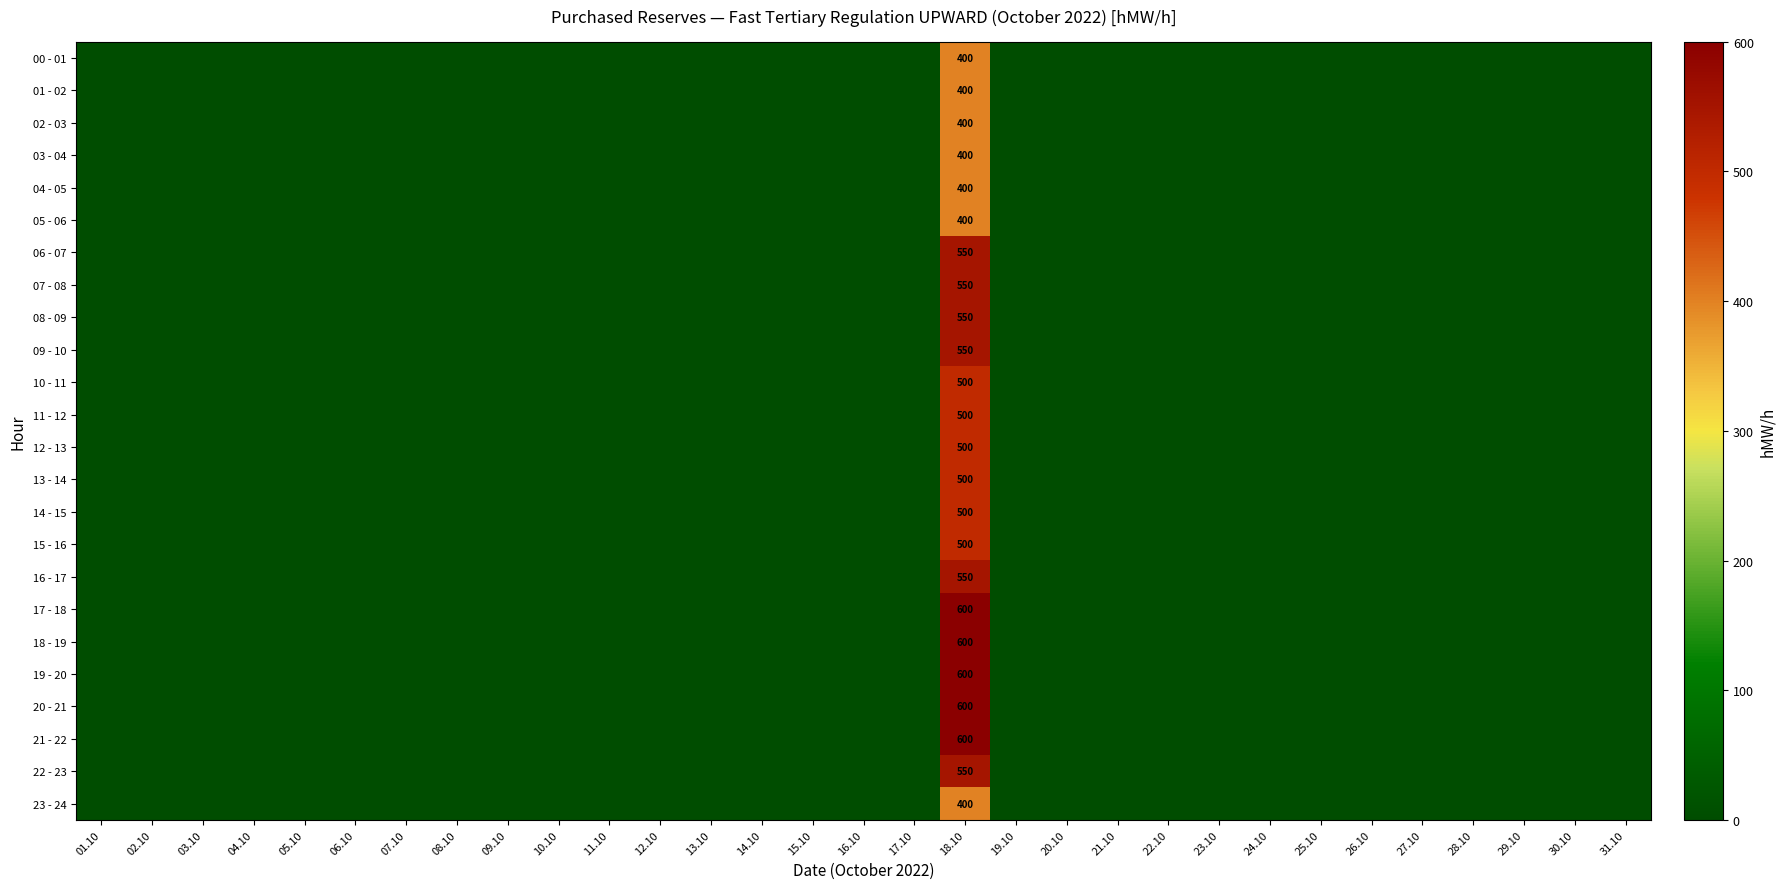

List the labels in order of 10 - 11 value, smallest first.

01.10, 02.10, 03.10, 04.10, 05.10, 06.10, 07.10, 08.10, 09.10, 10.10, 11.10, 12.10, 13.10, 14.10, 15.10, 16.10, 17.10, 19.10, 20.10, 21.10, 22.10, 23.10, 24.10, 25.10, 26.10, 27.10, 28.10, 29.10, 30.10, 31.10, 18.10